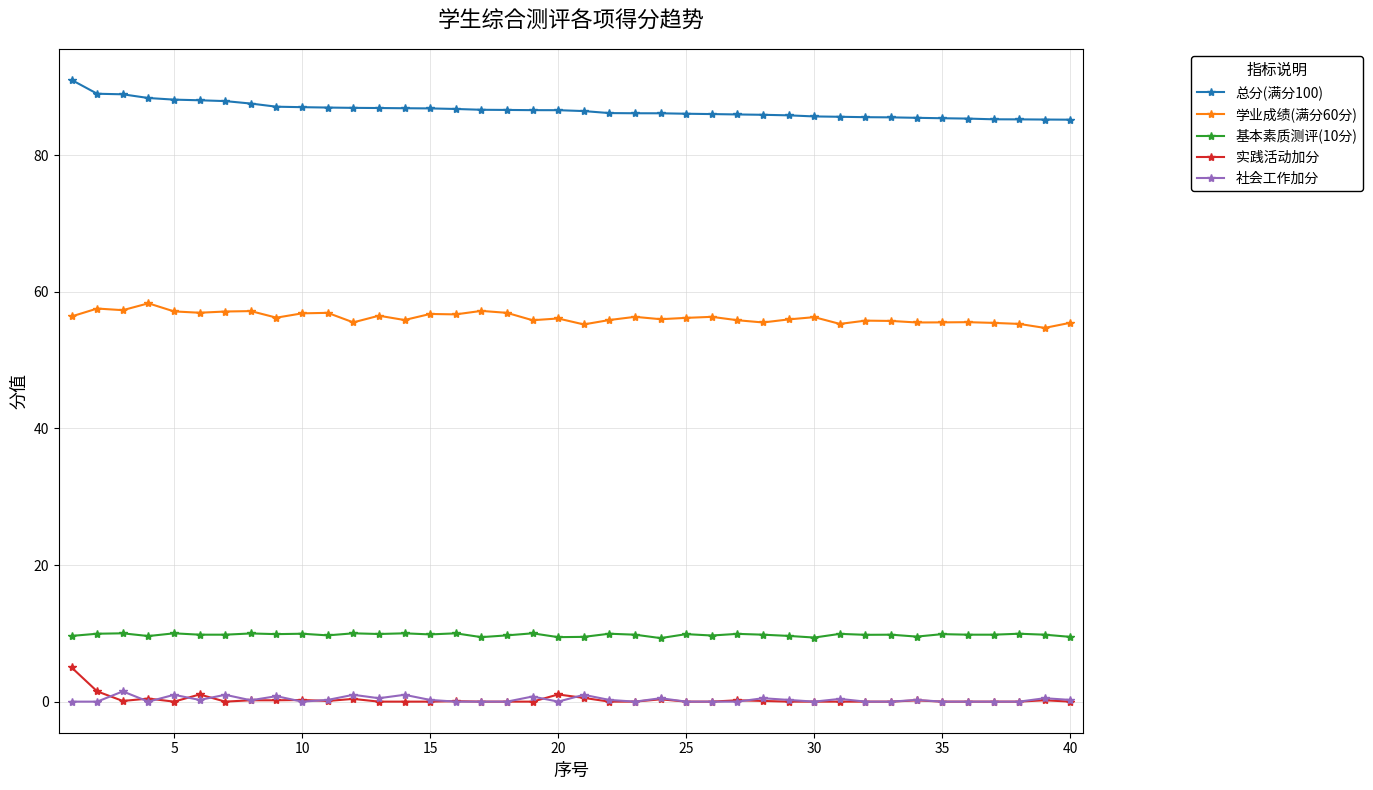

Which series has the largest total across all categories?

总分(满分100)